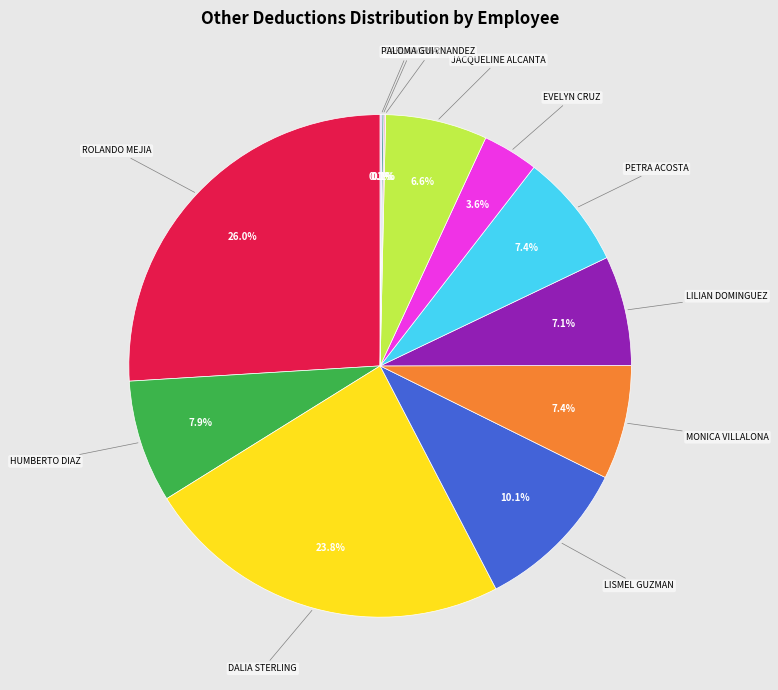

Which has a higher value, MONICA VILLALONA or JACQUELINE ALCANTA?

MONICA VILLALONA